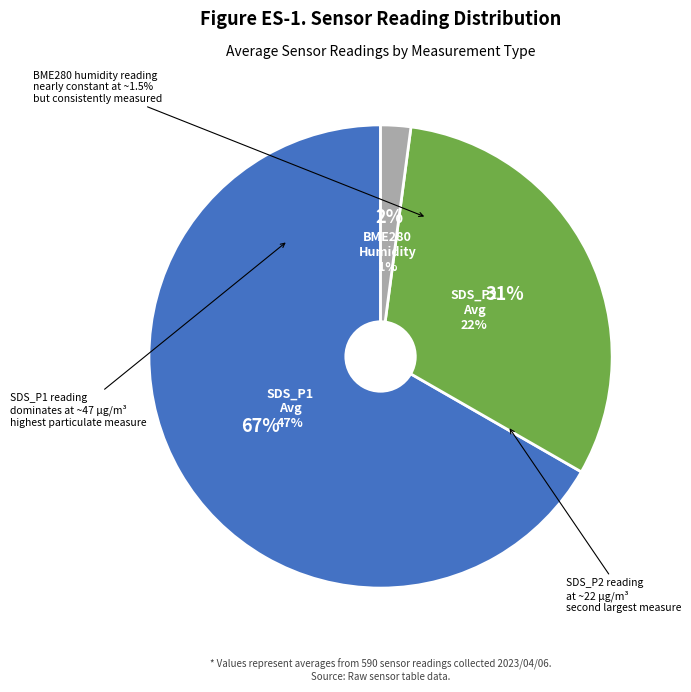

Is 20461 the majority of the pie?

No